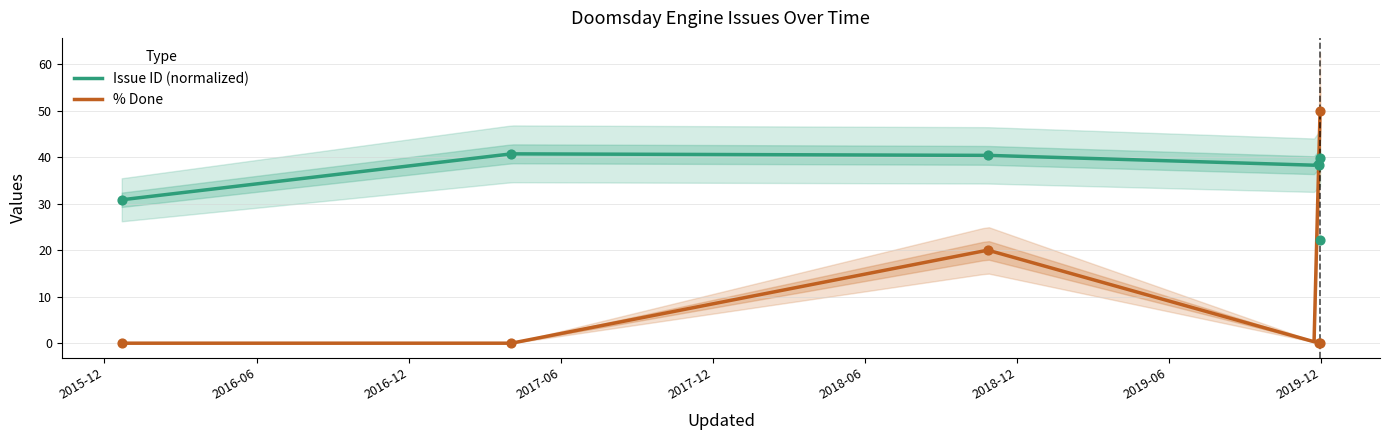

Which series contains the highest Y value?

% Done